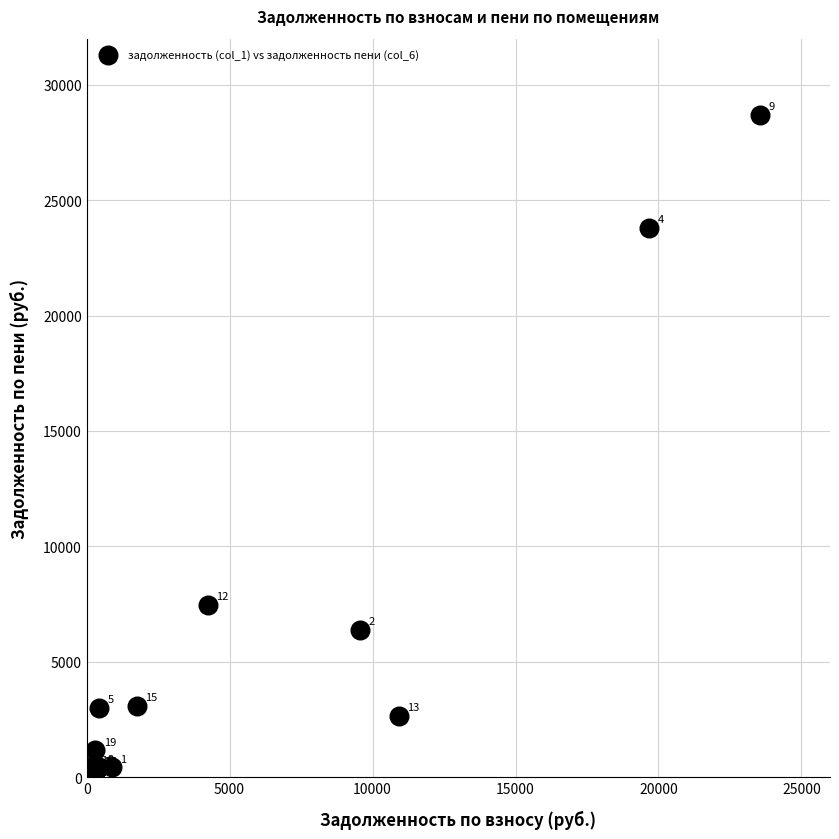

What Y value in the scatter plot is closest to 14441?

7473.0